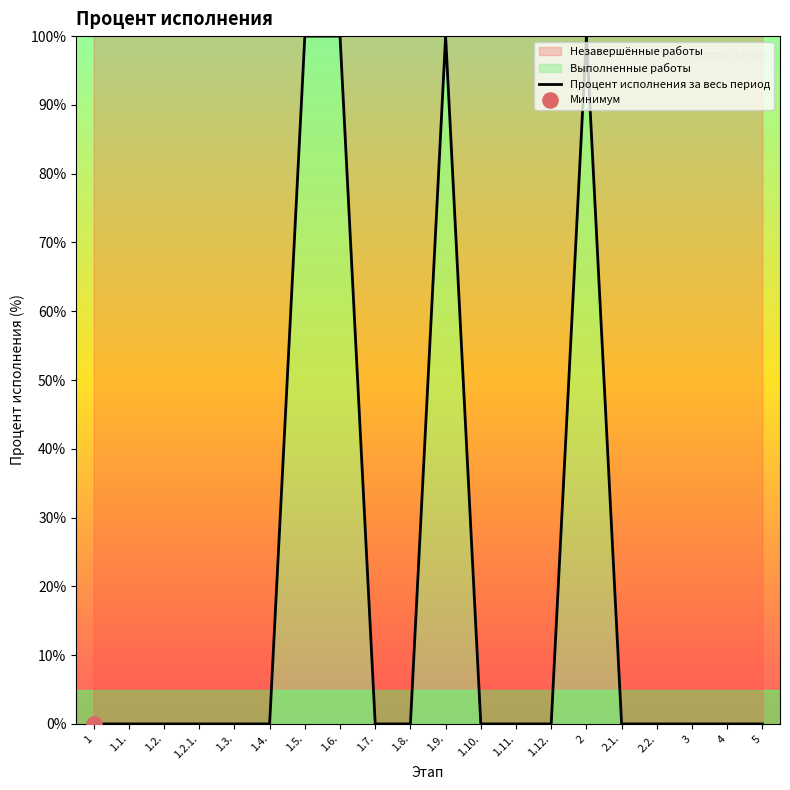

Which has a higher value, 1.4. or 1.10.?

1.4.